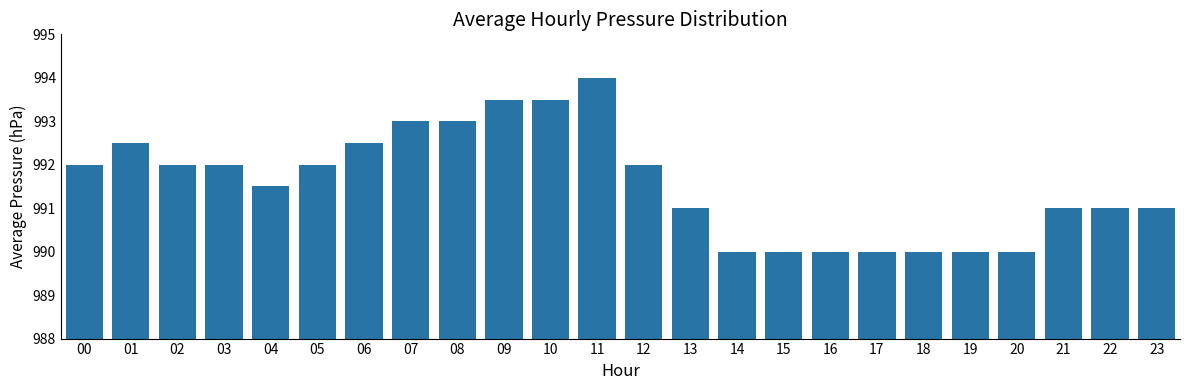

What is the sum of all values?

23797.5